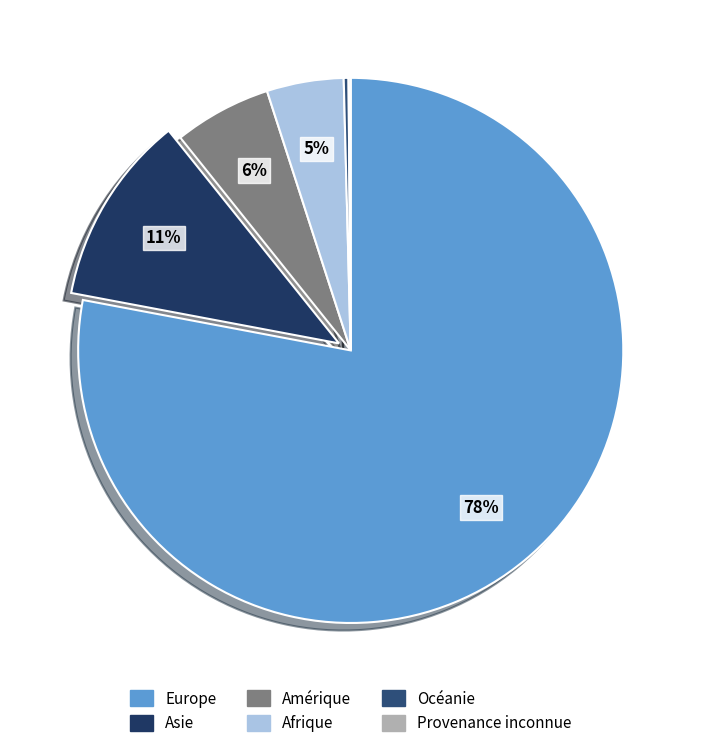

What is the total percentage of Europe and Amérique?

83.7%